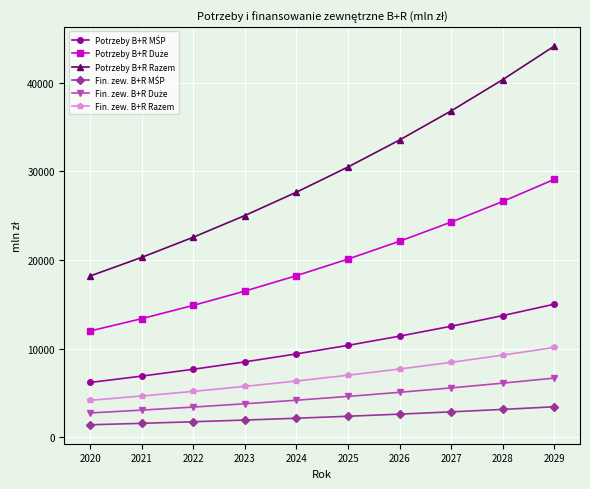

What is the total value across all series at 2028?

99207.5